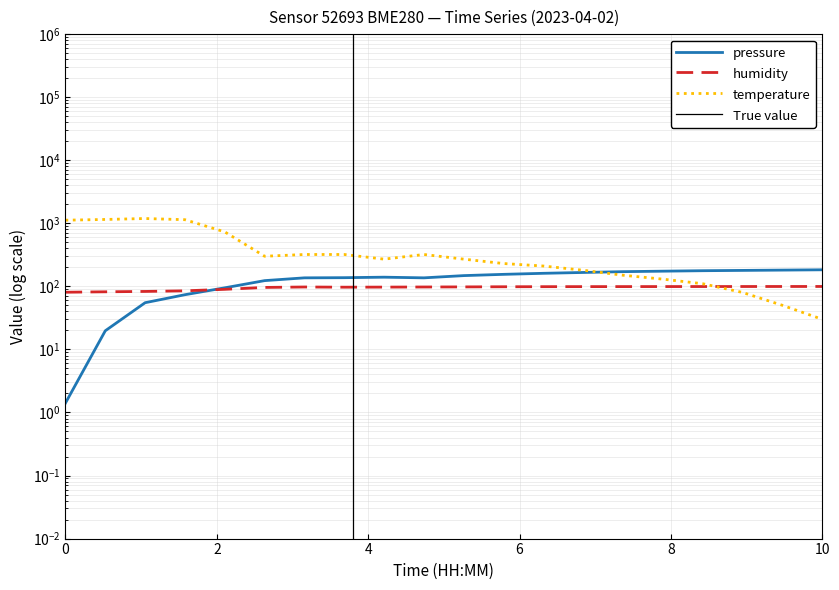

Does the chart display data point markers on the line(s)?

No